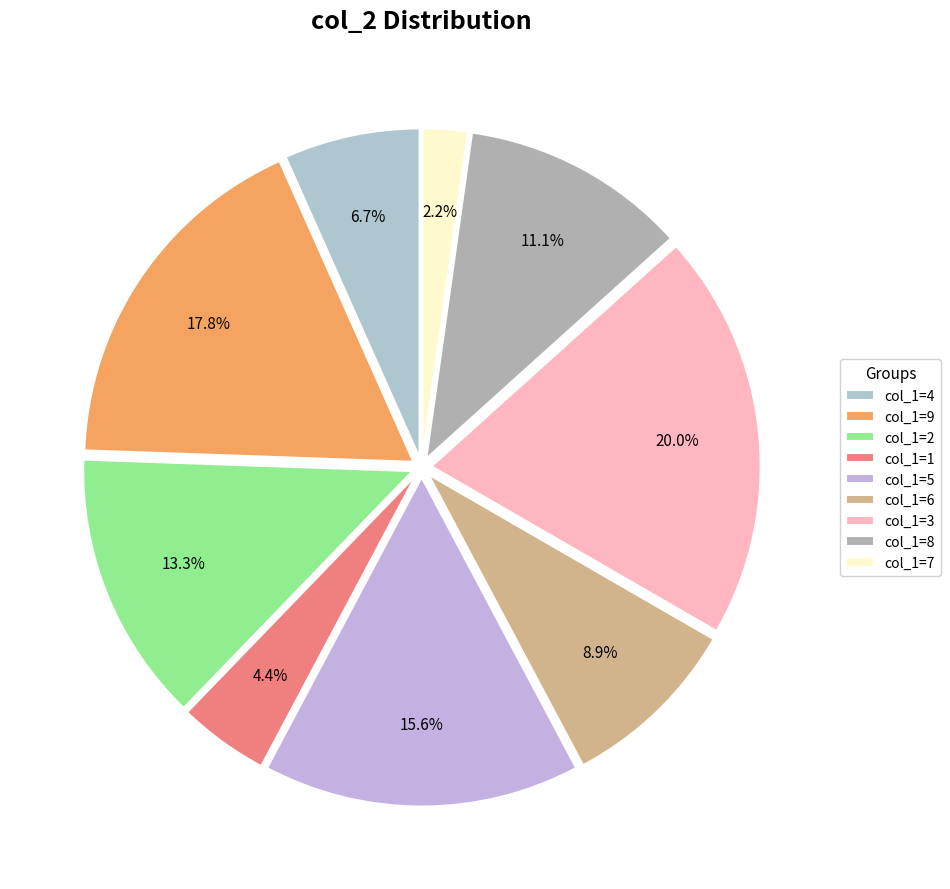

Rank the categories by value from lowest to highest.

col_1=7, col_1=1, col_1=4, col_1=6, col_1=8, col_1=2, col_1=5, col_1=9, col_1=3